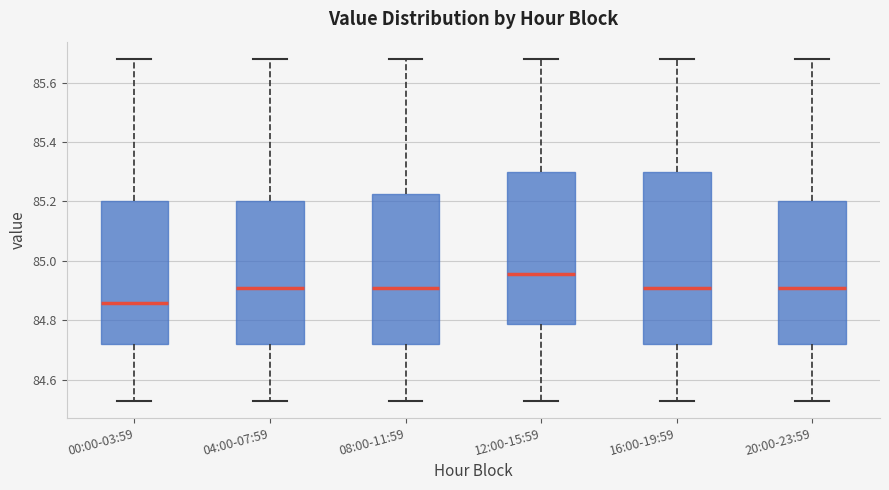

Which box has the highest median line?

12:00-15:59